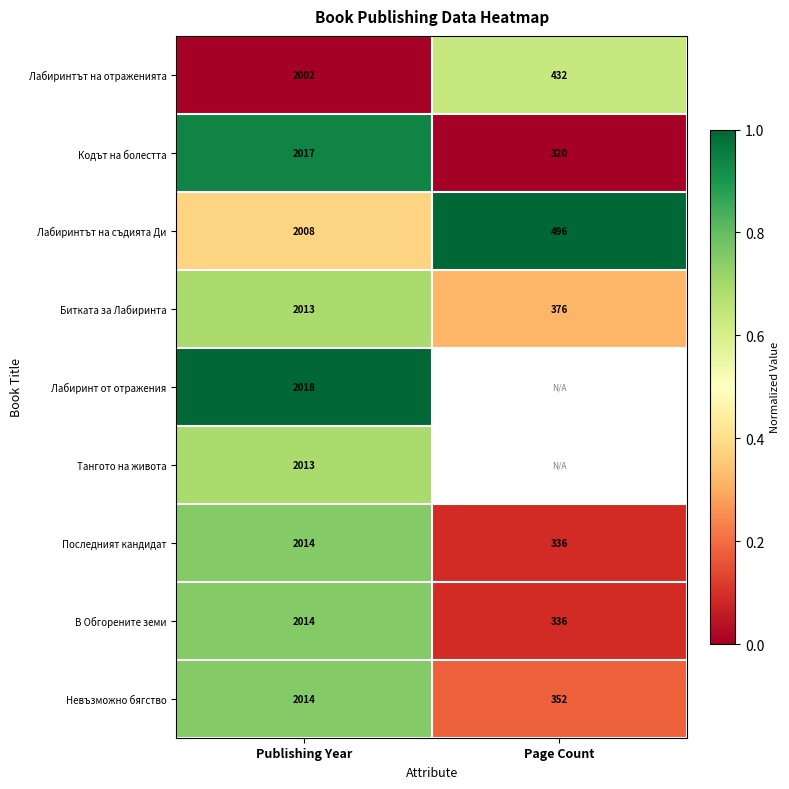

The В Обгорените земи series shows 0.1 at Page Count. True or false?

False